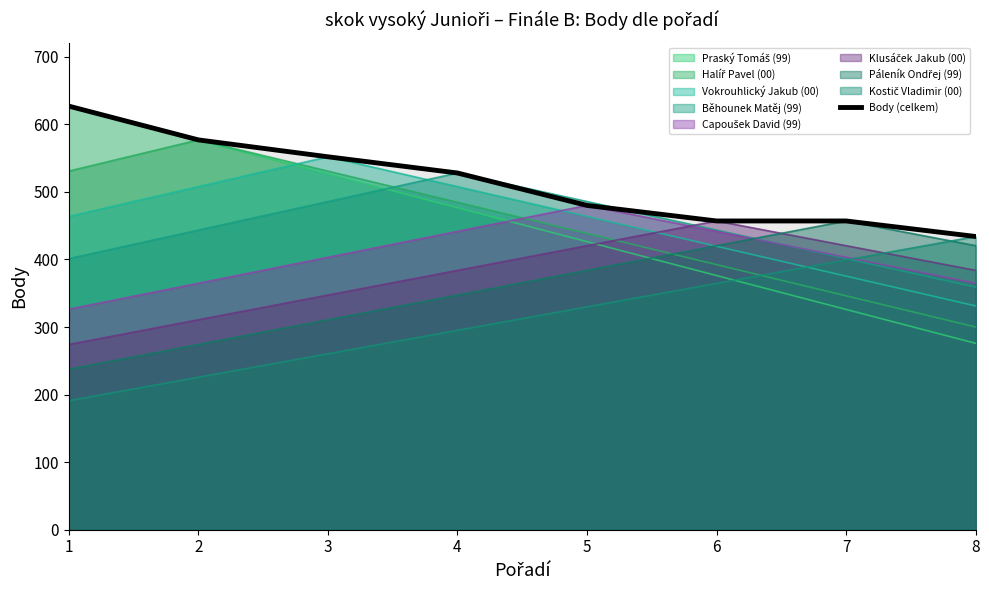

What is the change in value from 2 to 8?

-143